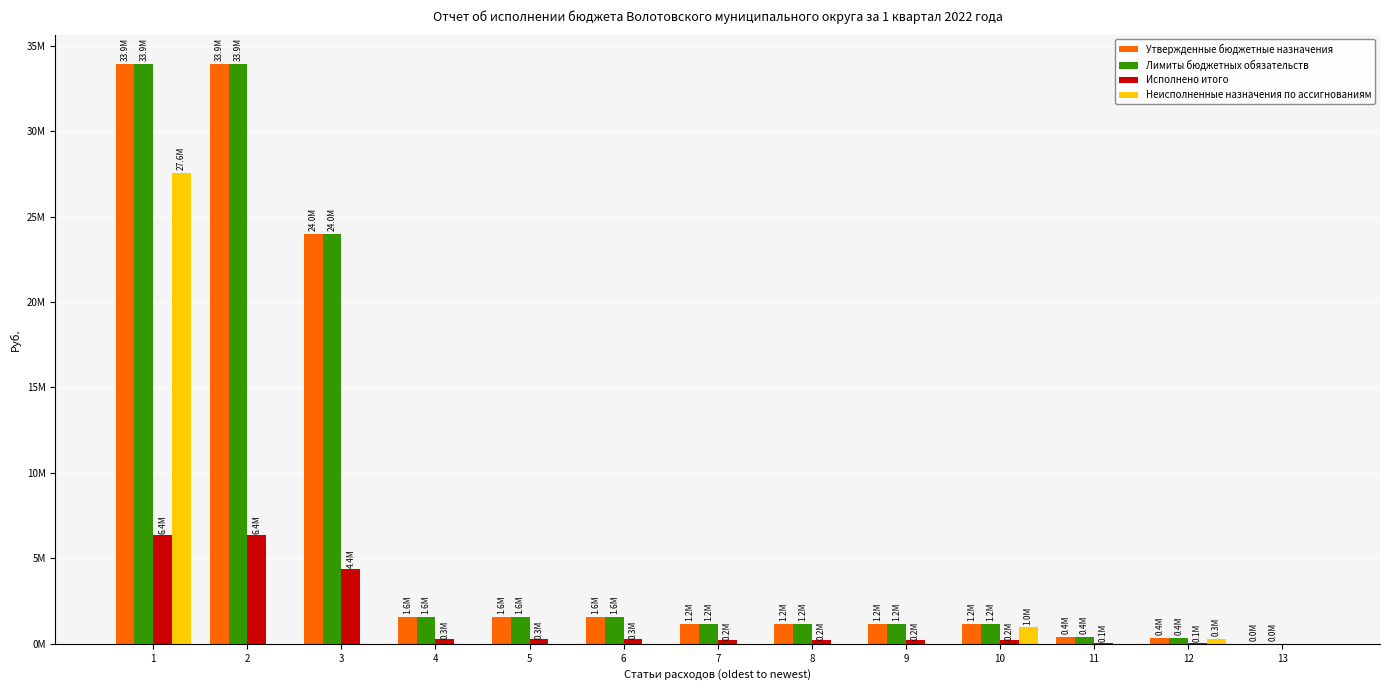

Which series changed the most between 8 and 12?

Утвержденные бюджетные назначения